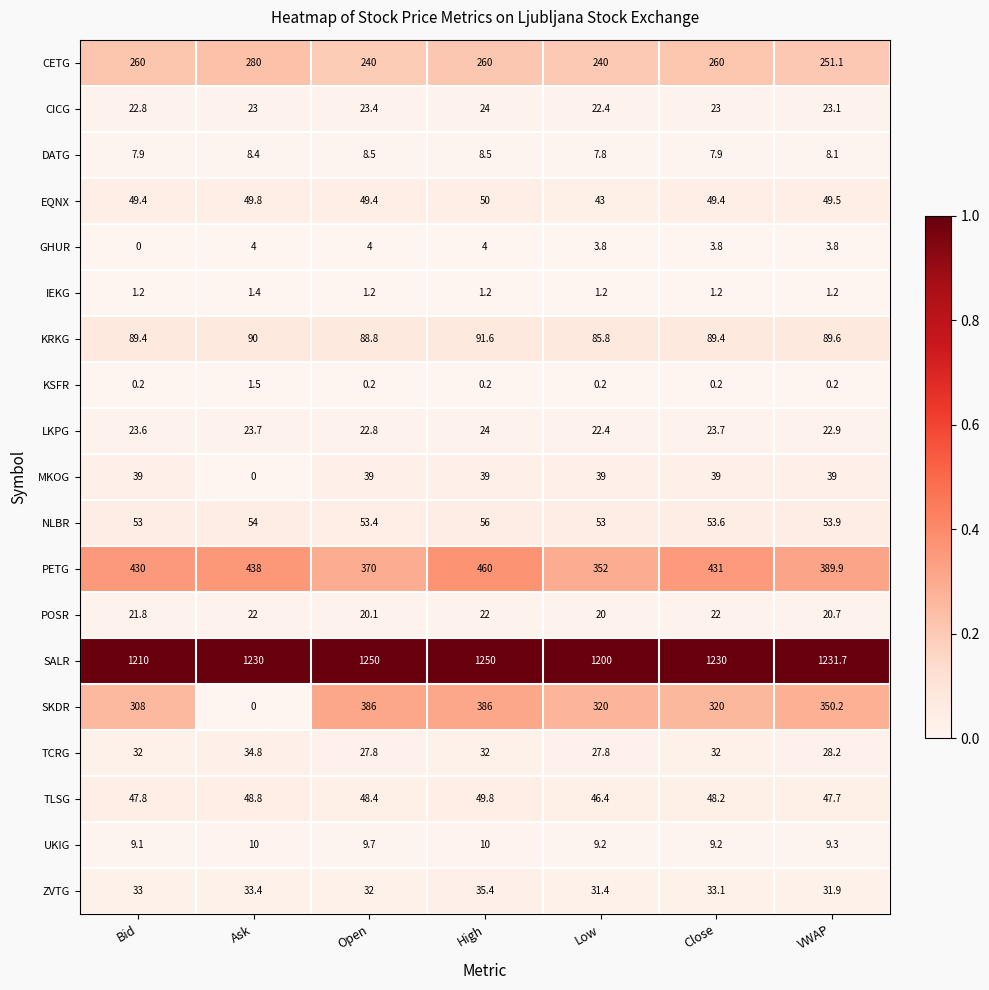

At how many categories does at least one series exceed 0?

7